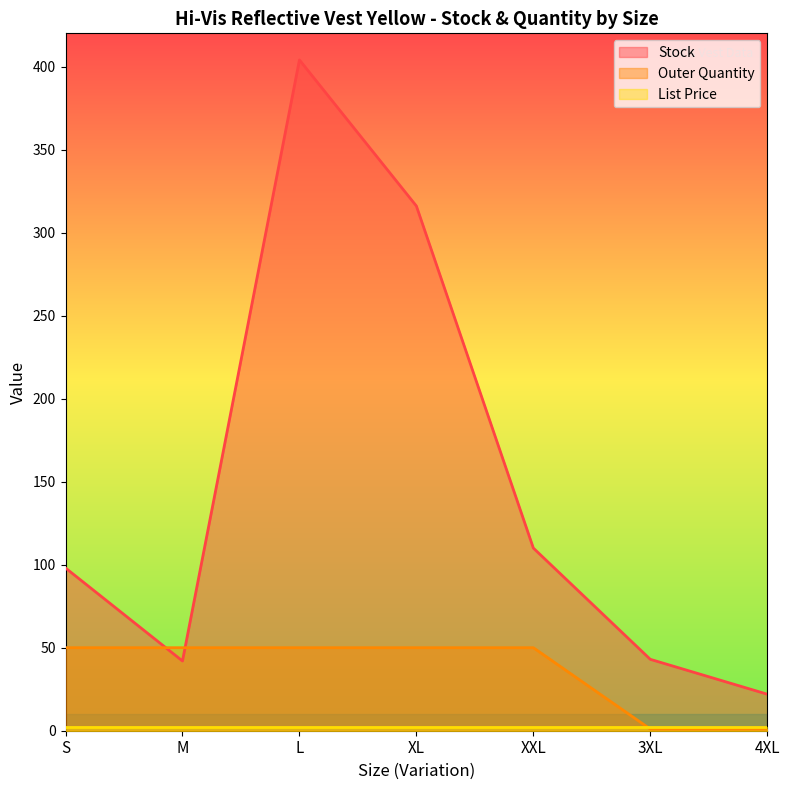

Does the chart display data point markers on the line(s)?

No